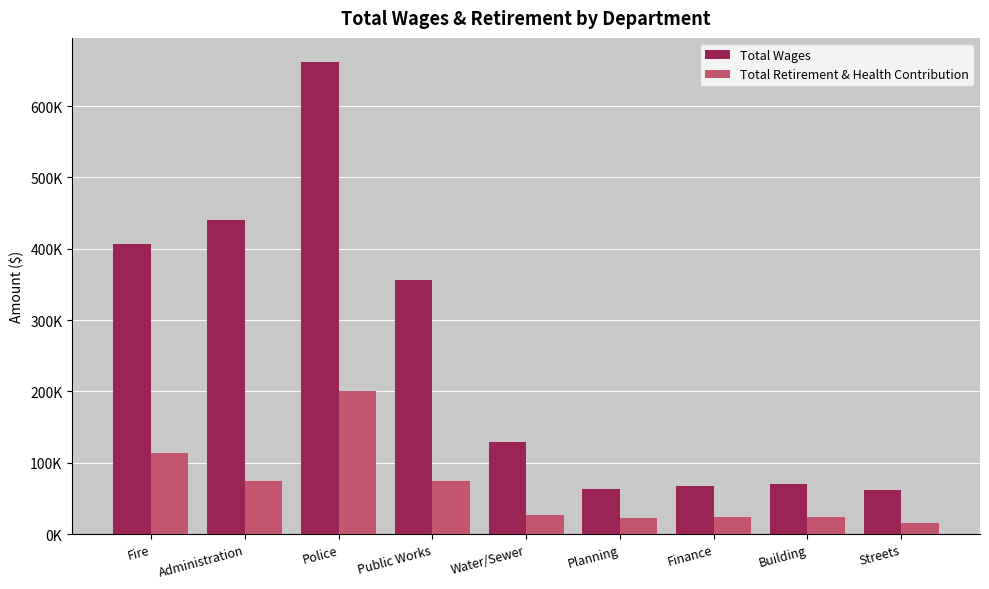

What are all the series names shown in the legend?

Total Wages, Total Retirement & Health Contribution